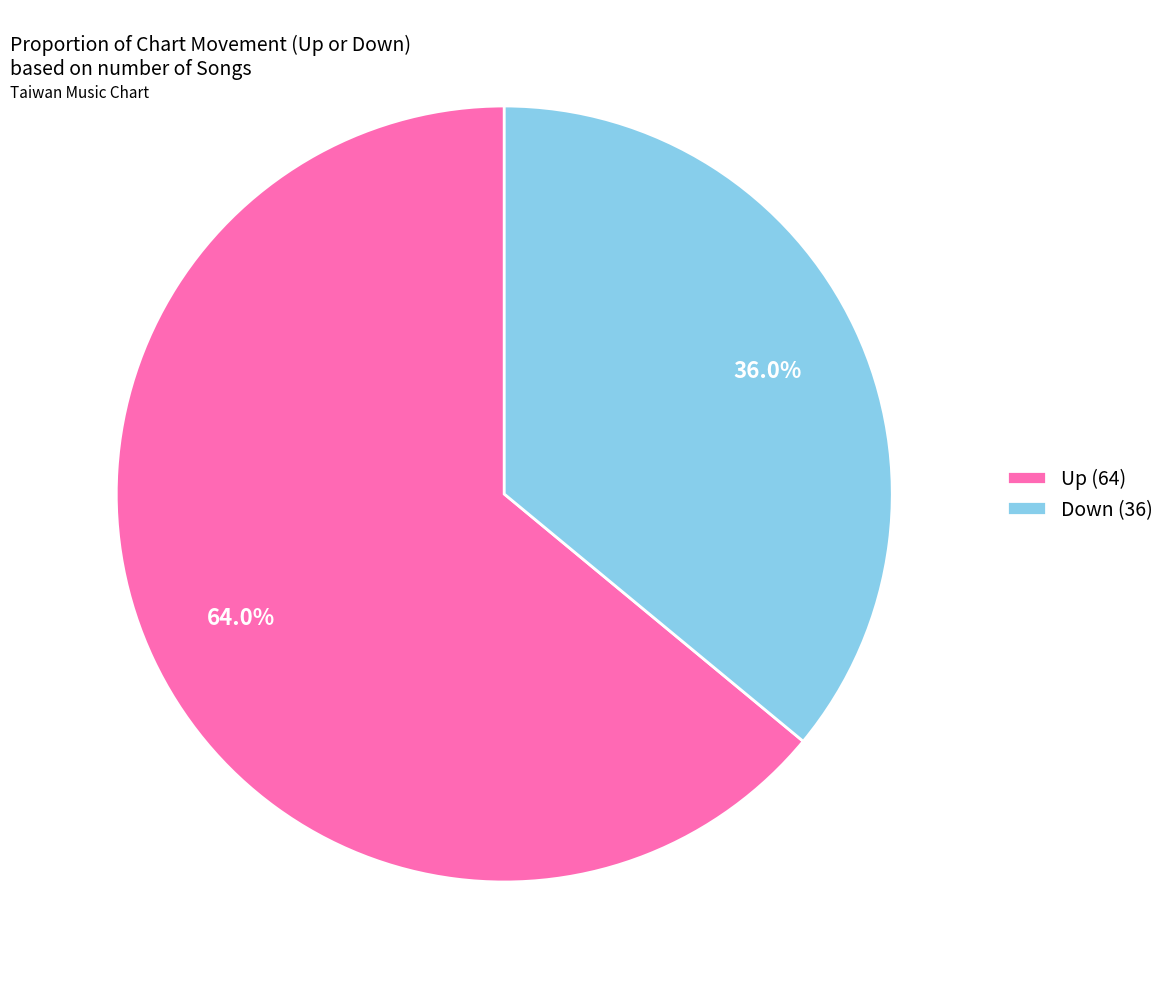

Which category has the biggest portion of the pie?

Up (64)